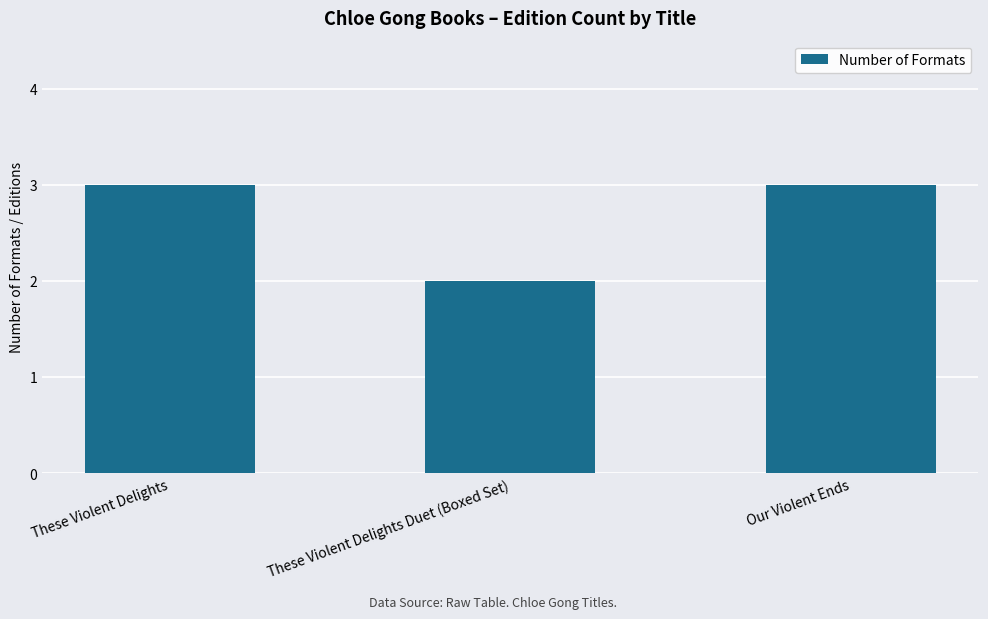

What is the maximum value shown in the chart?

3